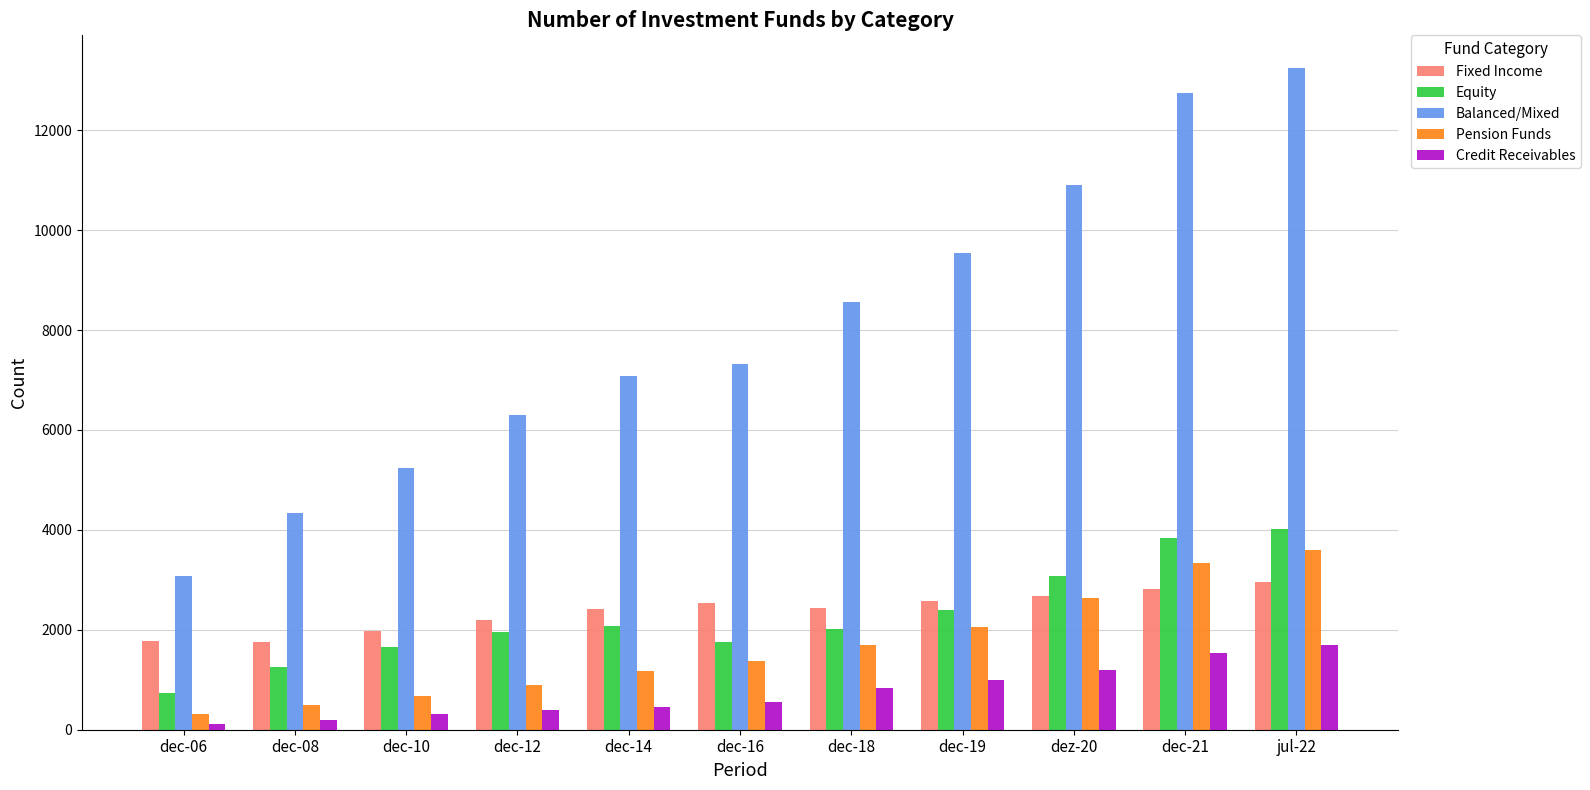

How many bars are there in total?

55